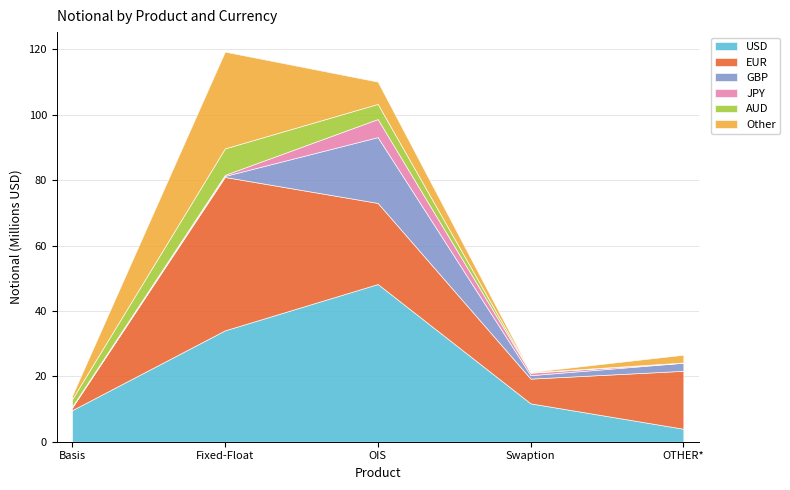

List the series in order of their peak value, highest first.

USD, EUR, Other, GBP, AUD, JPY